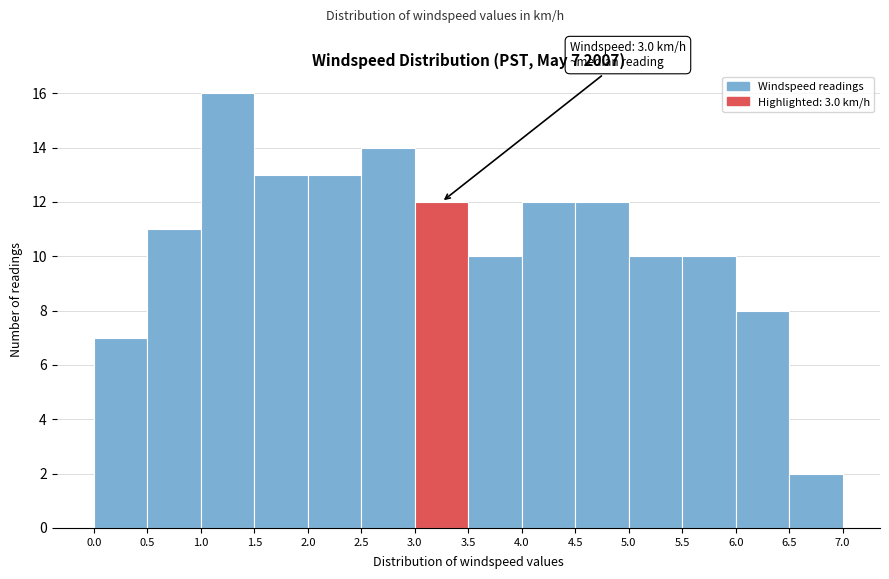

Which range on the x-axis has the tallest bar?

1.0 to 1.5